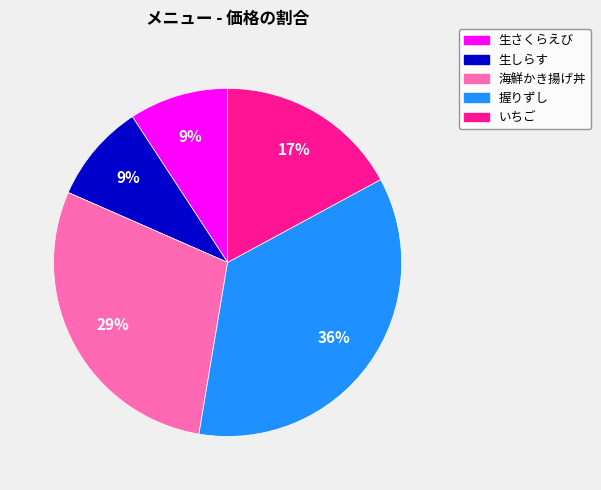

Approximately how many times larger is the value at 海鮮かき揚げ丼 compared to 握りずし?

0.8